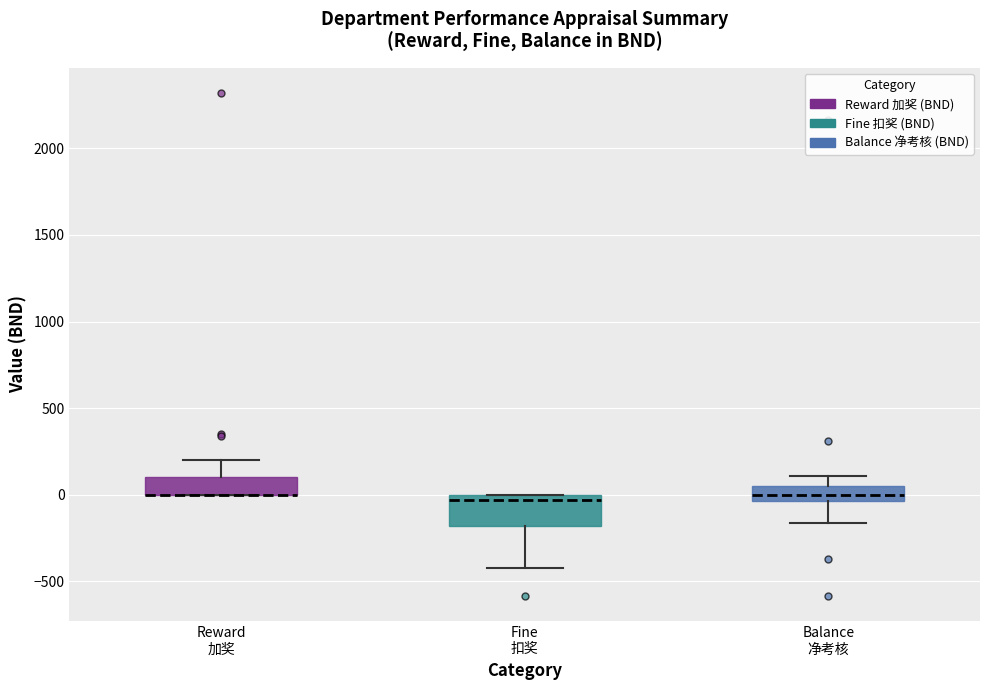

Where does the lower whisker of the box for Balance 净考核 end on the y-axis? The values are not printed on the chart, so give them approximately, as read against the axis.

-150